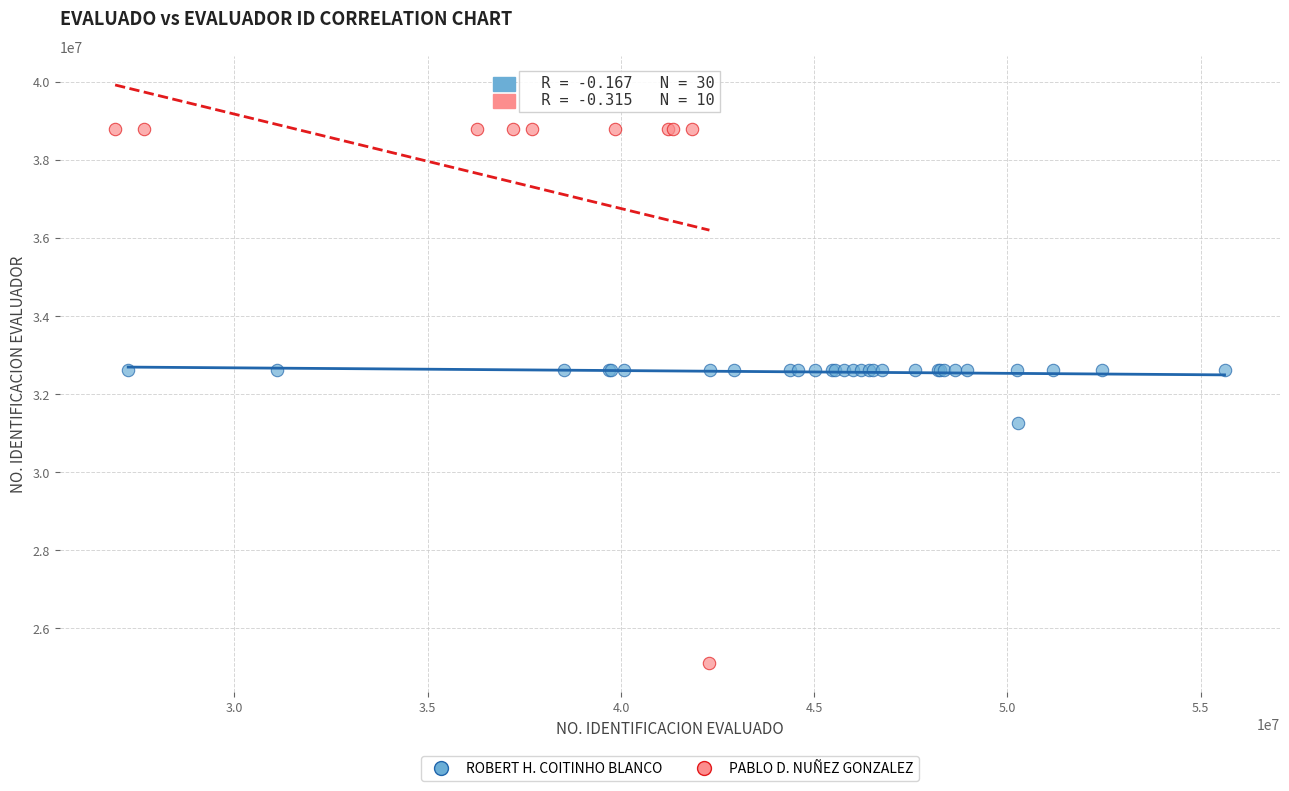

Which series contains the highest Y value?

PABLO D. NUÑEZ GONZALEZ